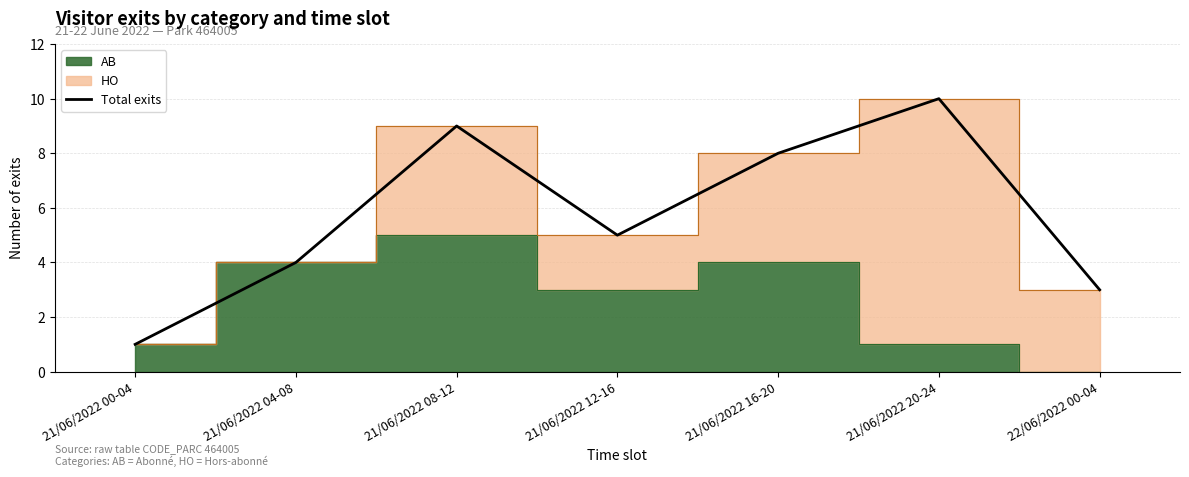

How many values are between 3 and 9?

5